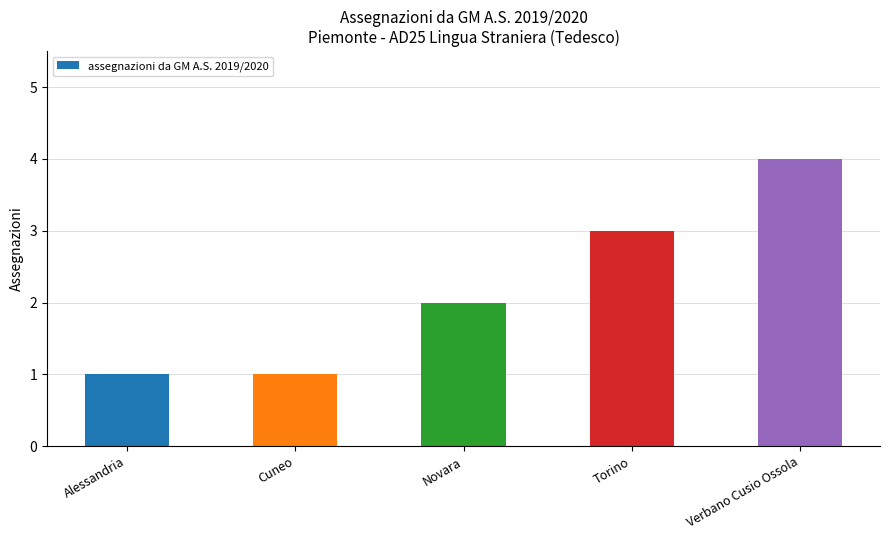

What is the change in value from Cuneo to Verbano Cusio Ossola?

+3